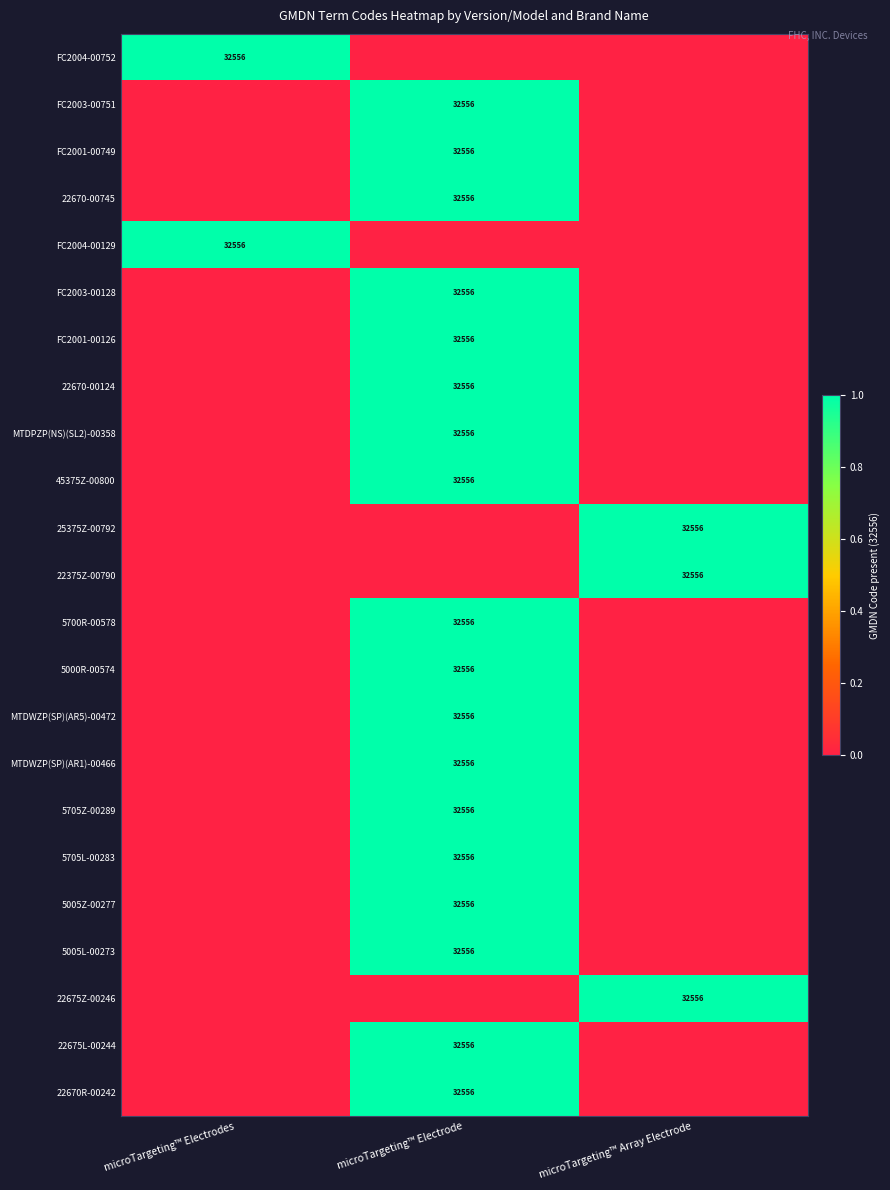

Is it true that FC2001-00126 equals 32556 at microTargeting™ Electrode?

True